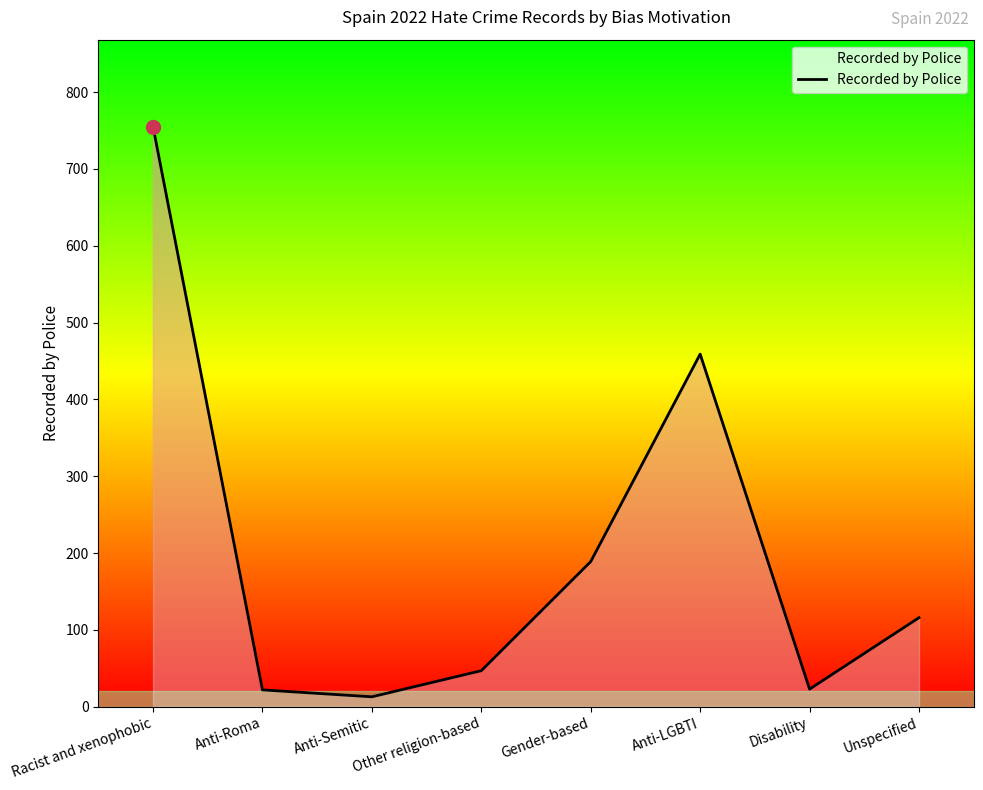

True or false: the data shows 47 at Other religion-based.

True